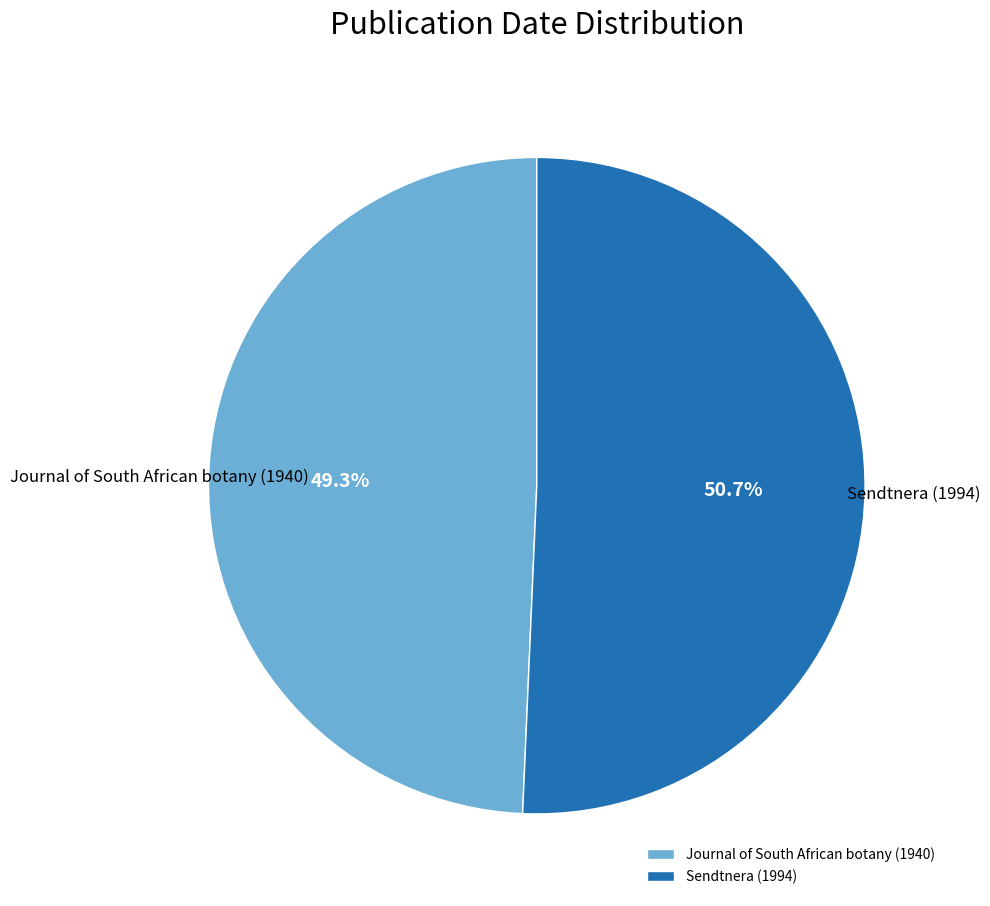

Between Sendtnera (1994) and Journal of South African botany (1940), which is larger?

Sendtnera (1994)